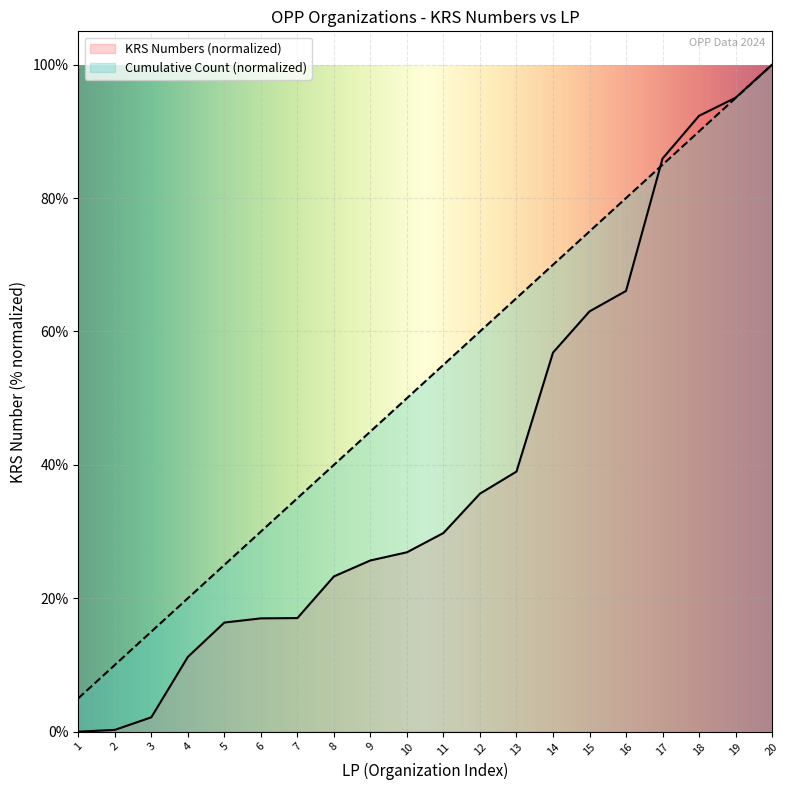

List the series in order of their peak value, highest first.

Cumulative Count, KRS Numbers